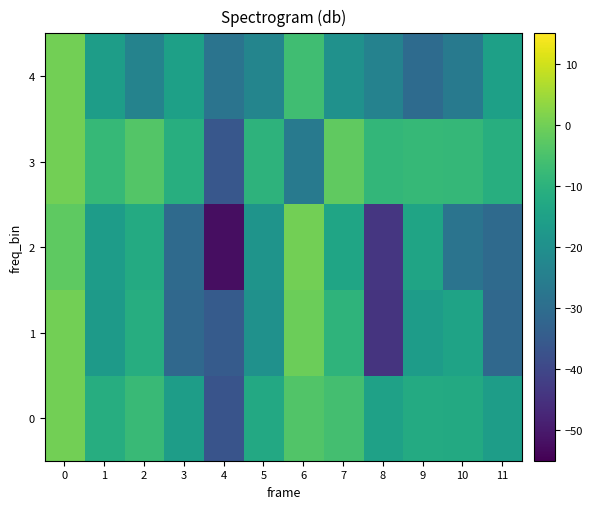

Rank the series by their maximum value, from lowest to highest.

0, 1, 2, 3, 4